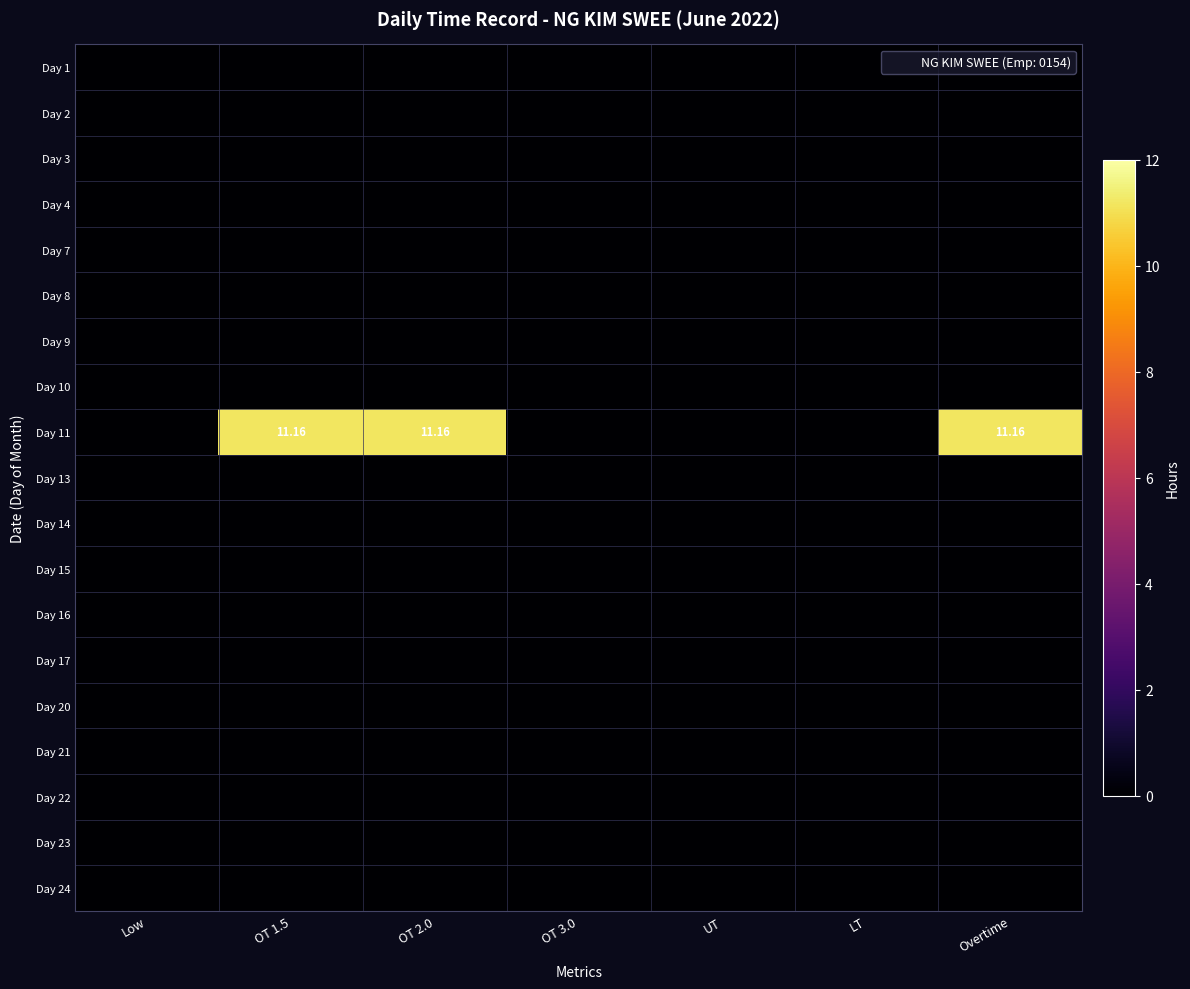

At which label does Day 23 reach its minimum?

Low